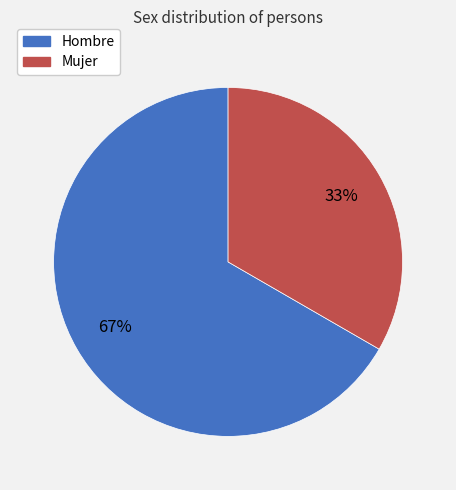

Does any single category account for the majority?

Yes